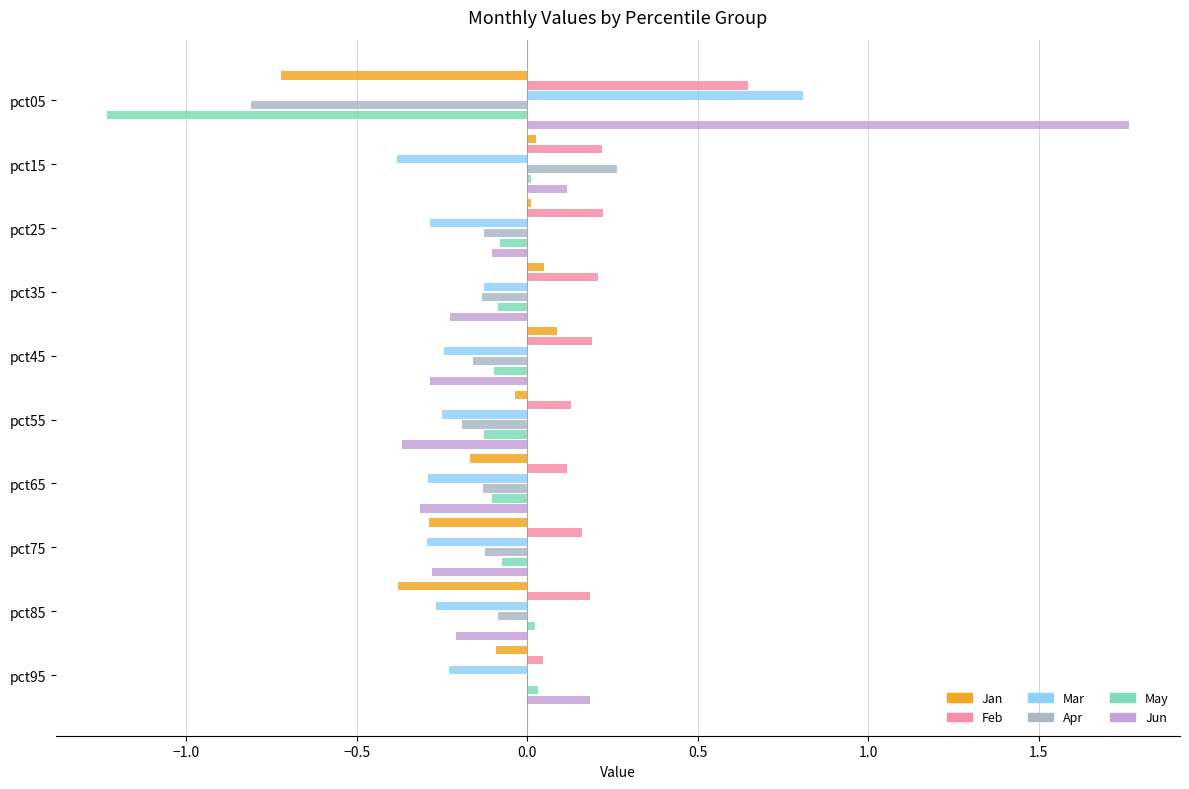

Between pct05 and pct55, which series saw the biggest shift?

Jun